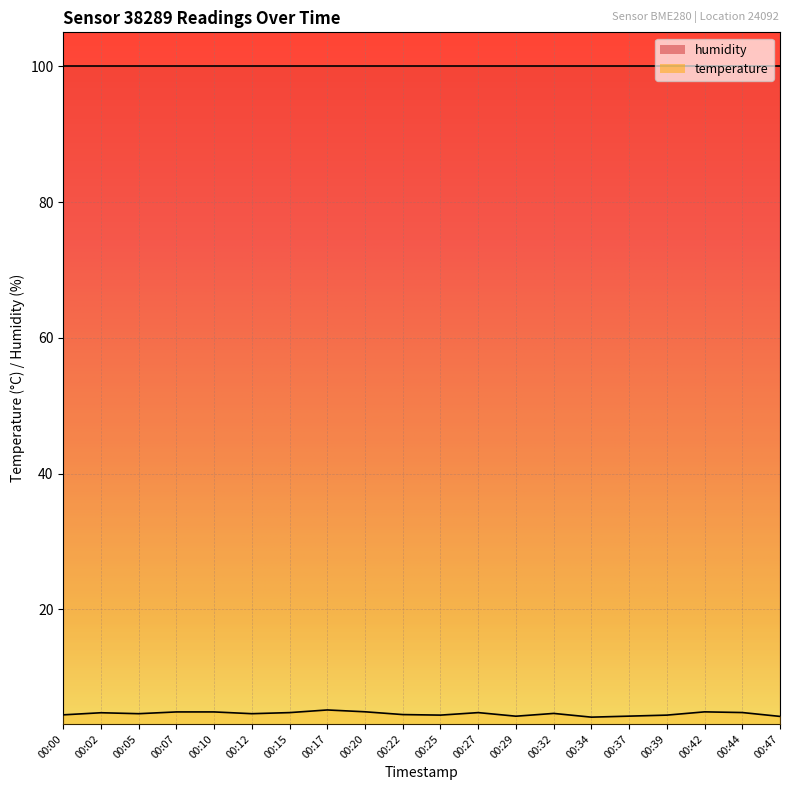

The value at 00:02 is 4.8. True or false?

True